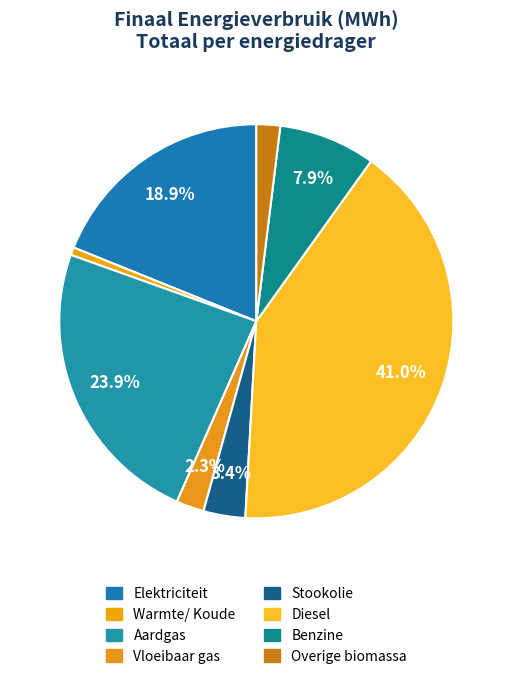

How many segments does this pie chart have?

8